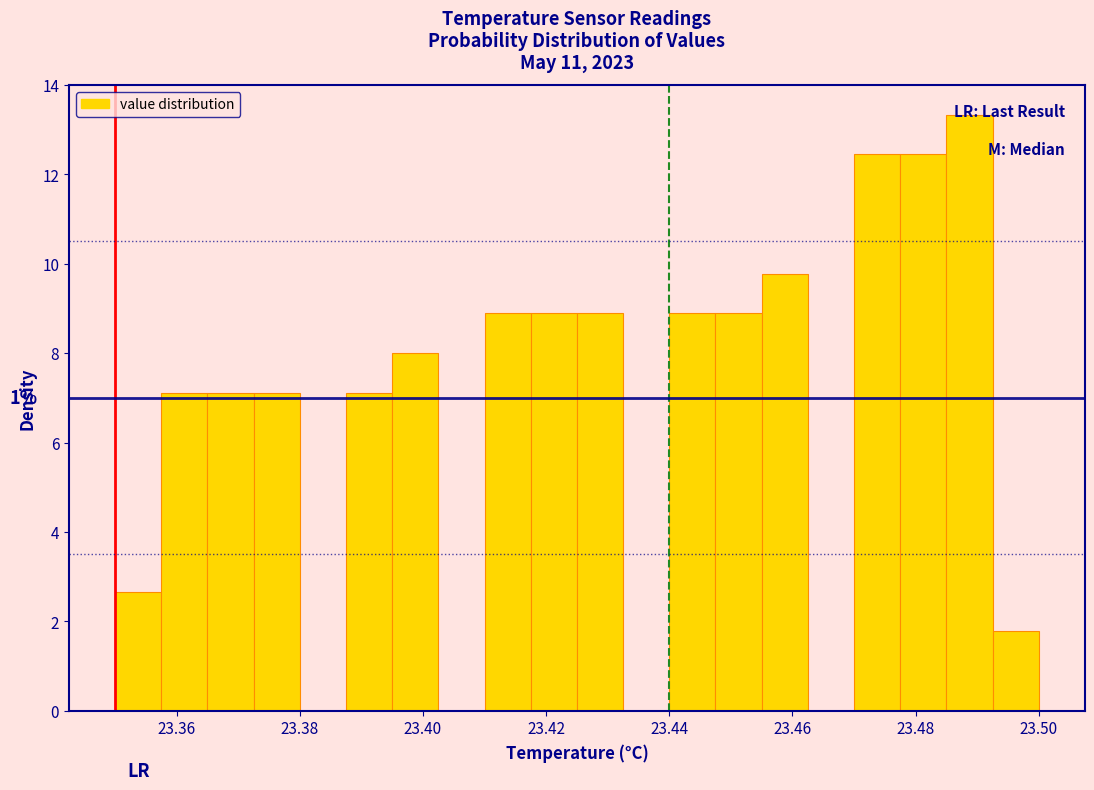

Around what value on the x-axis is the tallest bar? Give the approximate position of its centre, as read against the axis.

23.488